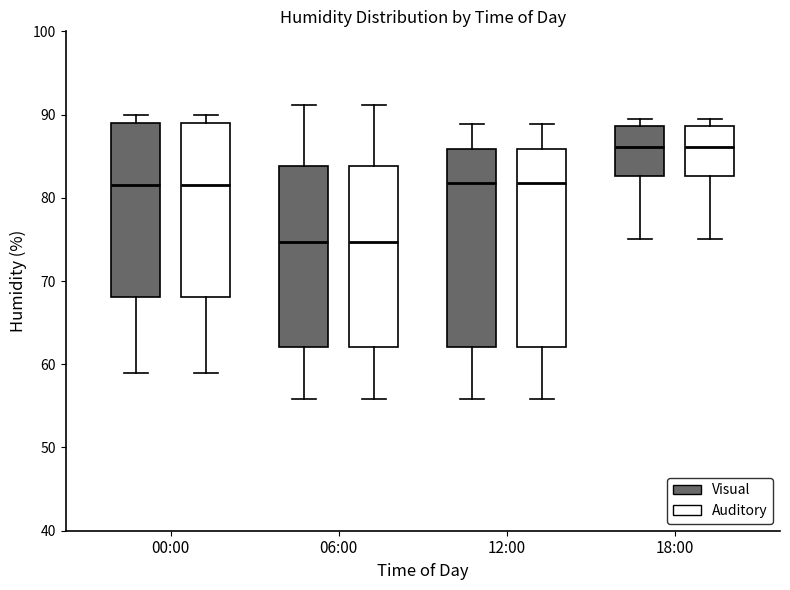

Reading left to right, transcribe this box plot: for each box, give where its median line is, the range the box spans, and where its two whiskers end, as read against the y-axis. The values are not printed on the chart, so give them approximately, as read against the axis.

00:00 (Visual): median 82, box 68 to 89, whiskers 59 to 90
00:00 (Auditory): median 82, box 68 to 89, whiskers 59 to 90
06:00 (Visual): median 75, box 62 to 84, whiskers 56 to 91
06:00 (Auditory): median 75, box 62 to 84, whiskers 56 to 91
12:00 (Visual): median 82, box 62 to 86, whiskers 56 to 89
12:00 (Auditory): median 82, box 62 to 86, whiskers 56 to 89
18:00 (Visual): median 86, box 83 to 89, whiskers 75 to 90
18:00 (Auditory): median 86, box 83 to 89, whiskers 75 to 90